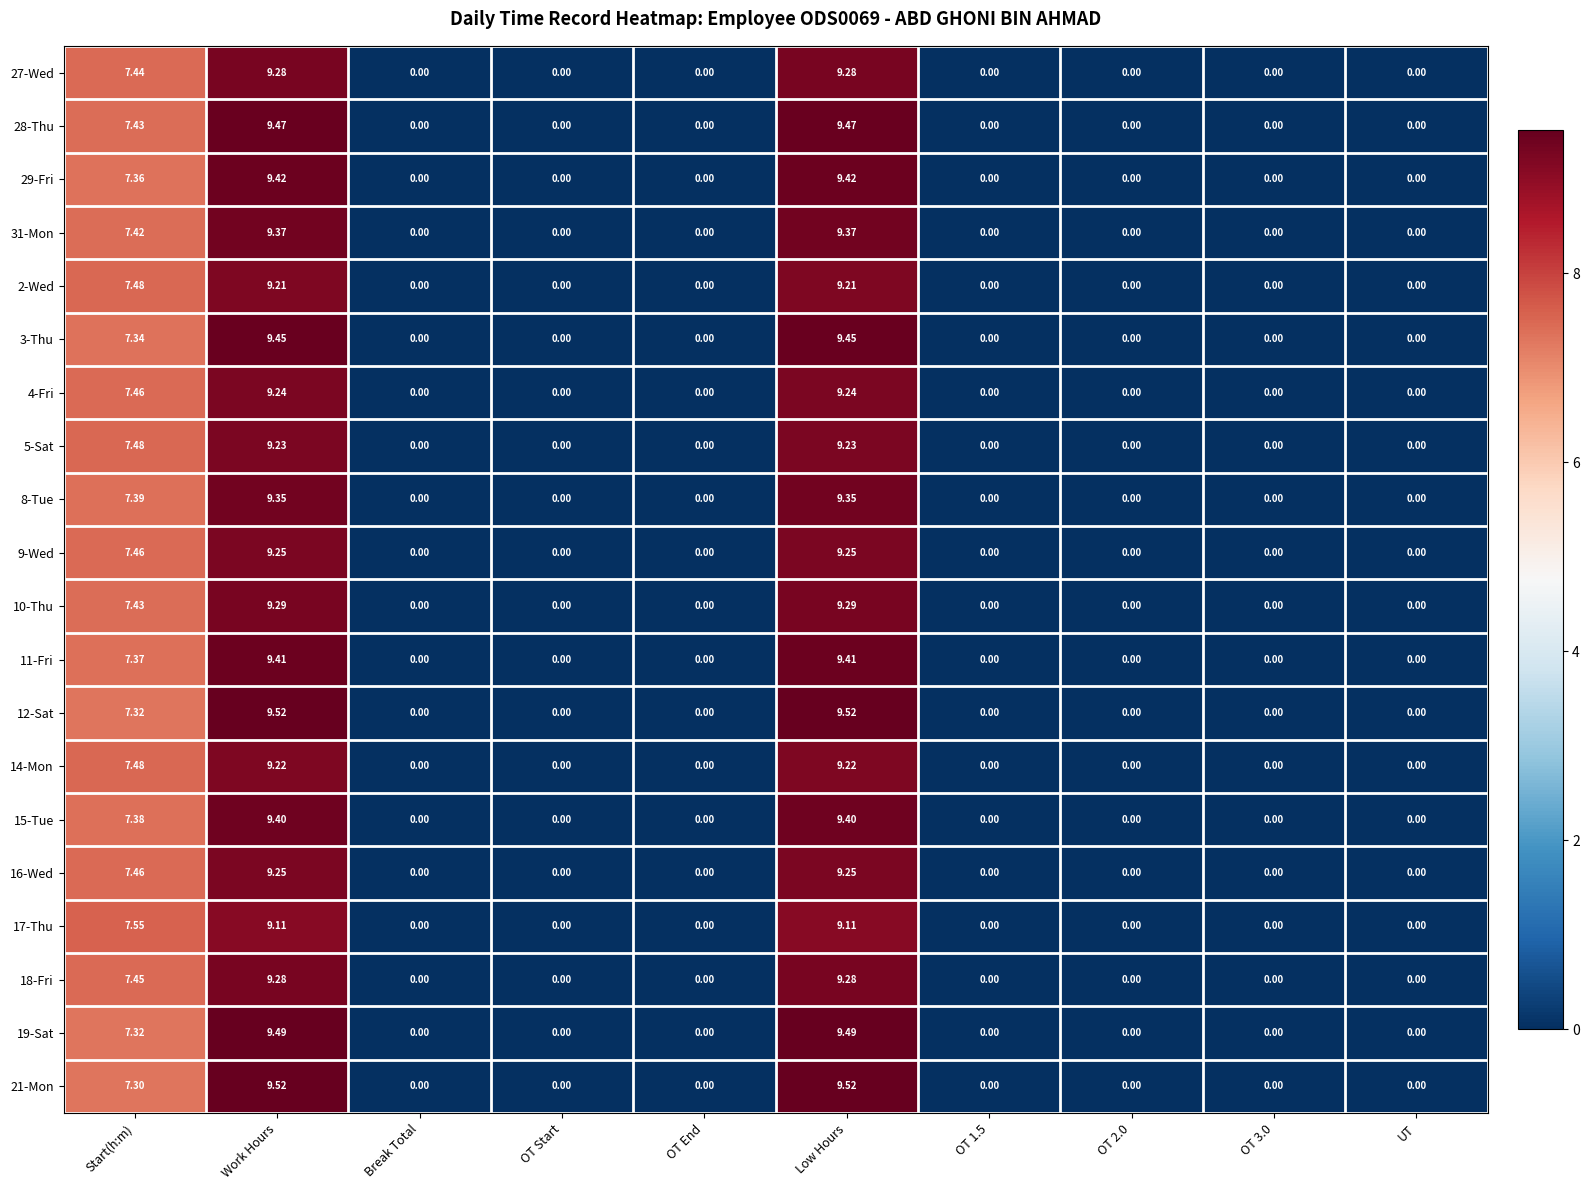

Is the value of 27-Wed at Low Hours greater than the value of 12-Sat at Start(h:m)?

Yes